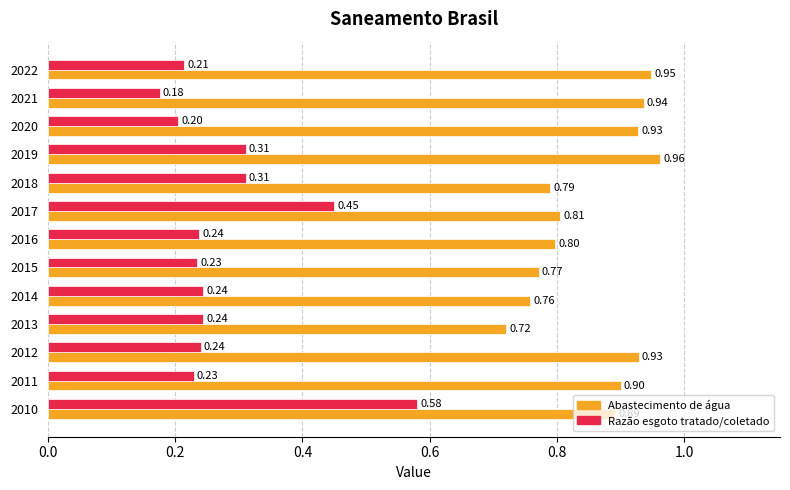

What is the spread (max minus min) of values at 2017?

0.4